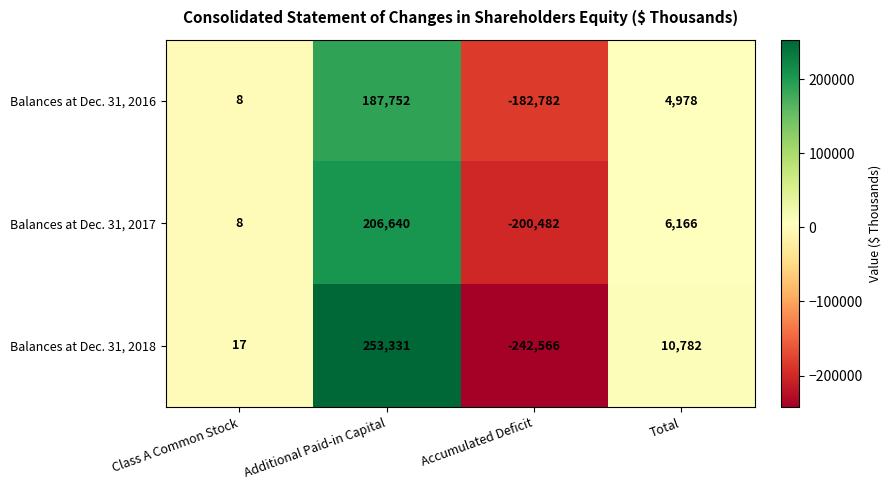

Reading left to right, transcribe all the data shown in this chart.

Balances at Dec. 31, 2016: Class A Common Stock=8	Additional Paid-in Capital=187752	Accumulated Deficit=-182782	Total=4978
Balances at Dec. 31, 2017: Class A Common Stock=8	Additional Paid-in Capital=206640	Accumulated Deficit=-200482	Total=6166
Balances at Dec. 31, 2018: Class A Common Stock=17	Additional Paid-in Capital=253331	Accumulated Deficit=-242566	Total=10782